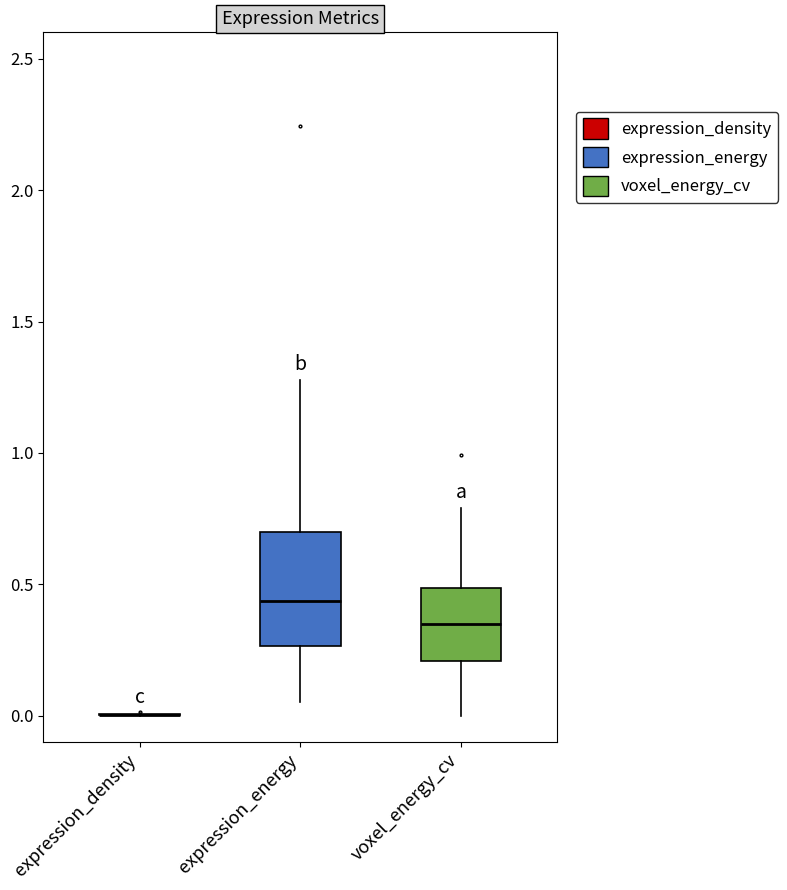

Reading left to right, transcribe this box plot: for each box, give where its median line is, the range the box spans, and where its two whiskers end, as read against the y-axis. The values are not printed on the chart, so give them approximately, as read against the axis.

expression_density: box collapsed to a line at 0.00, whiskers 0.00 to 0.00
expression_energy: median 0.45, box 0.25 to 0.70, whiskers 0.05 to 1.30
voxel_energy_cv: median 0.35, box 0.20 to 0.50, whiskers 0.00 to 0.80